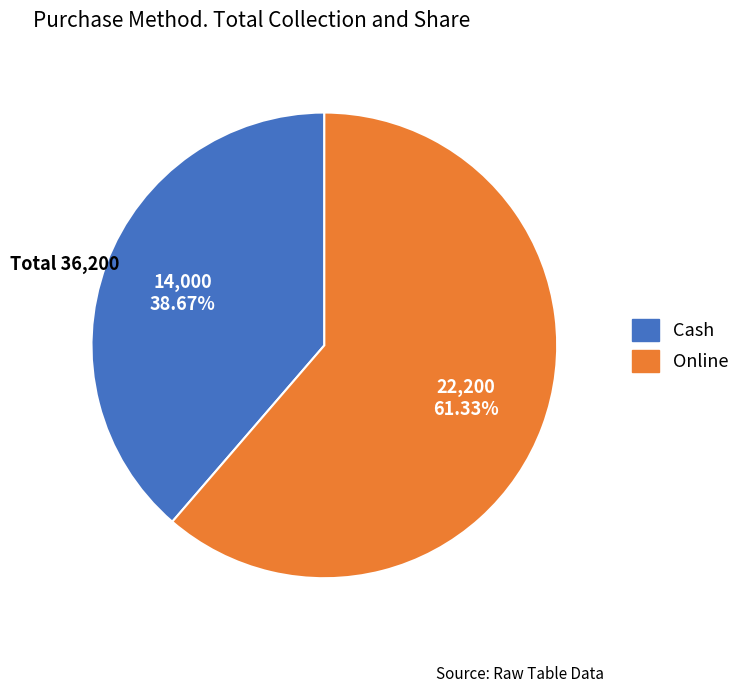

To the nearest percent, what percentage of the pie is Cash?

39%